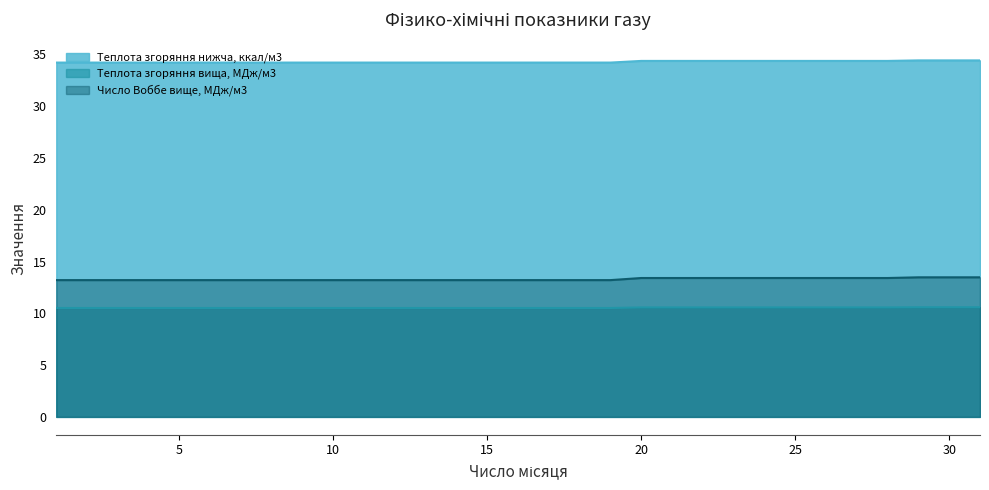

How many lines are shown in the chart?

3